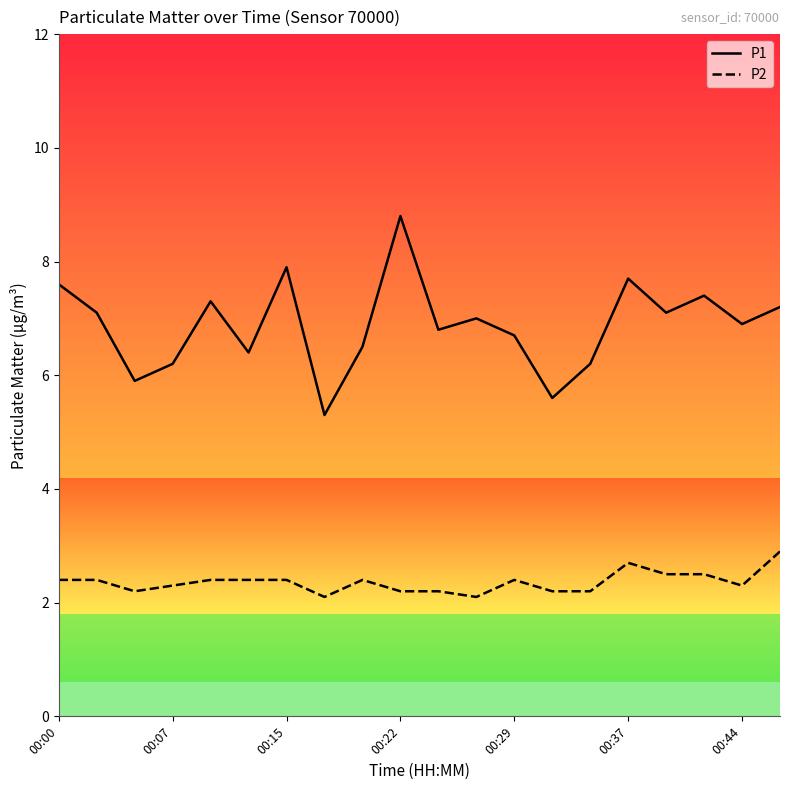

True or false: P2 and P1 cross at least once.

False